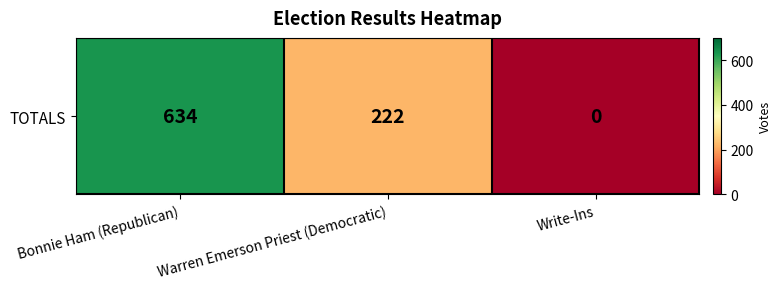

How many values are between 0 and 634?

3